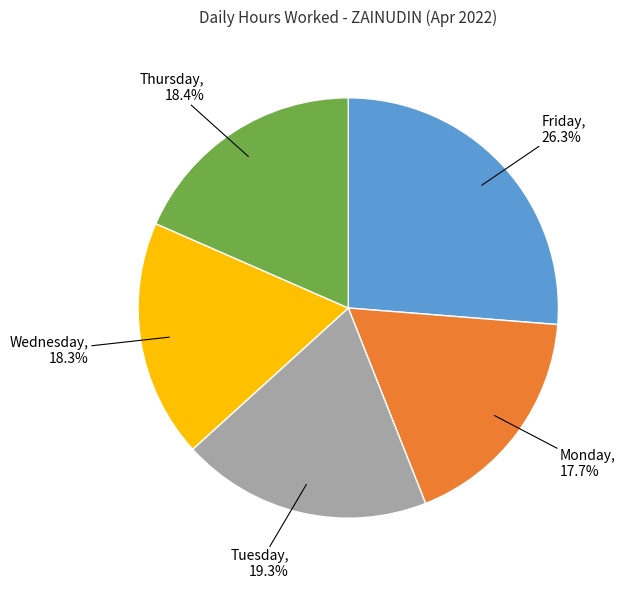

To the nearest percent, what is the average slice percentage?

20%